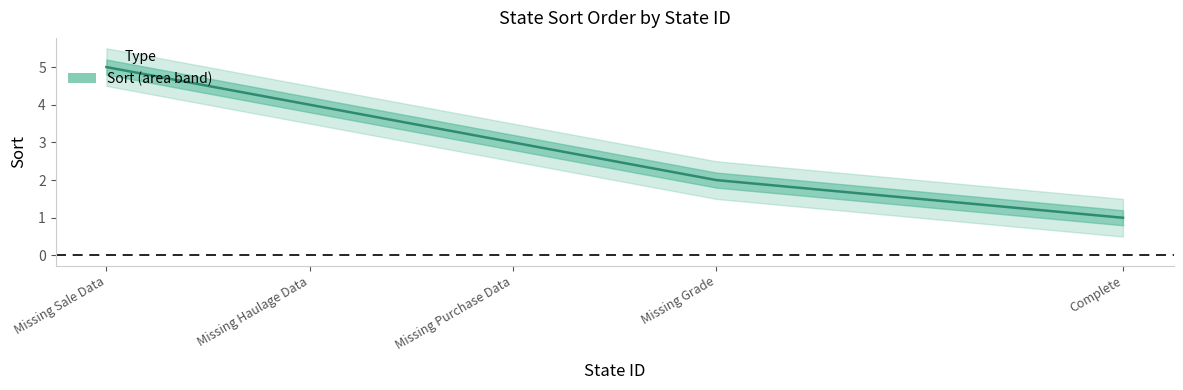

The chart shows a value of 3 at Missing Purchase Data. True or false?

True